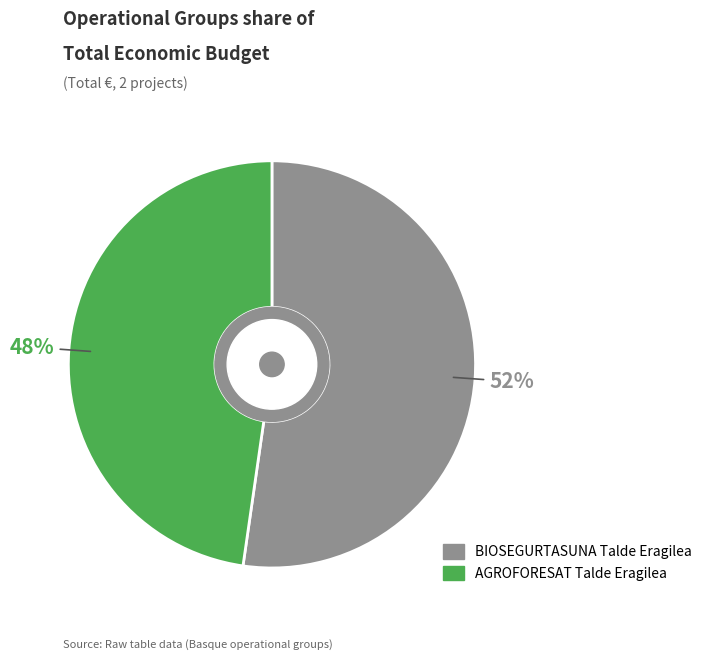

Is it true that BIOSEGURTASUNA Talde Eragilea is 38% of the pie?

False